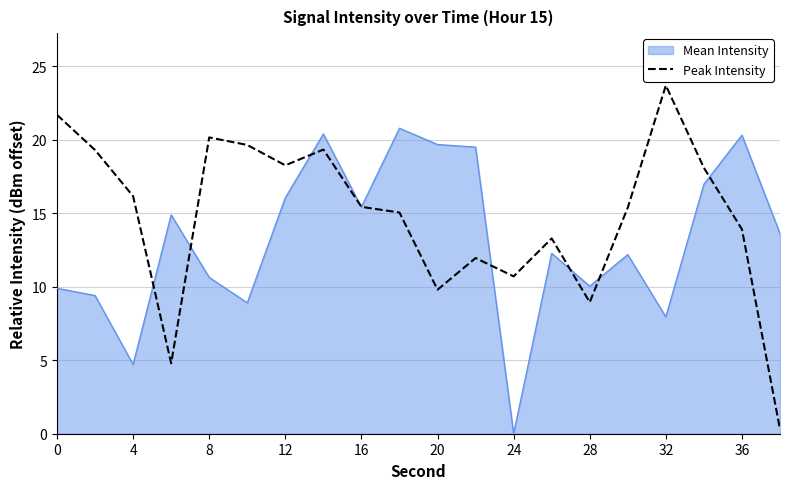

What is the greatest value displayed?

23.7